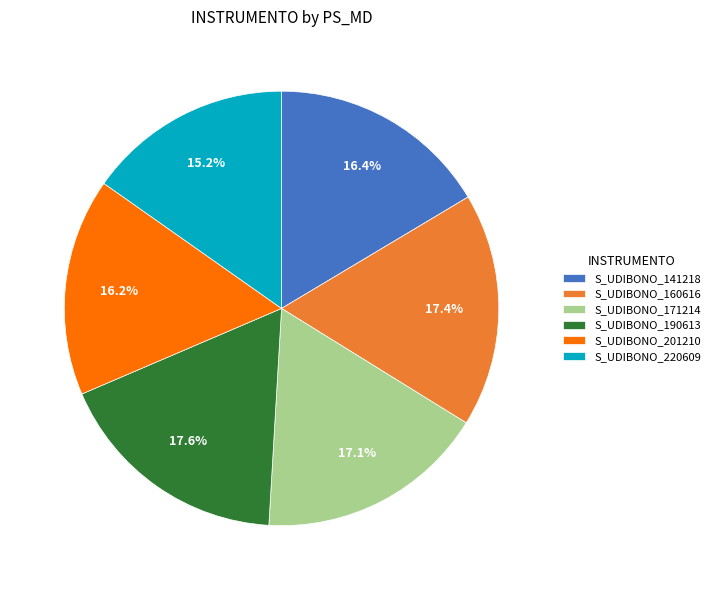

Which category has the smallest portion of the pie?

S_UDIBONO_220609